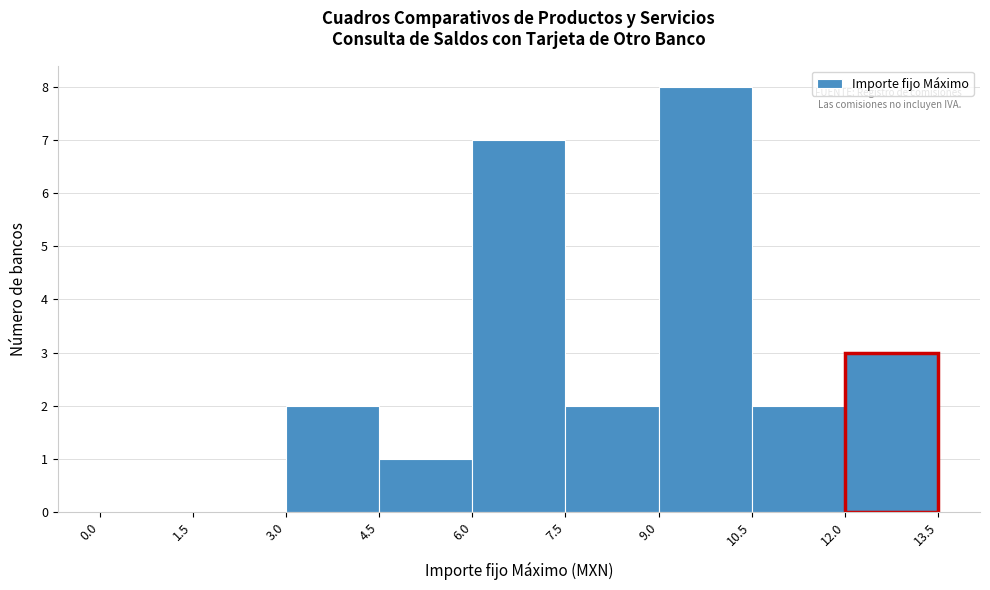

What is the height of the bar covering 7.5 to 9.0 on the x-axis? The values are not printed on the chart, so give them approximately, as read against the axis.

2